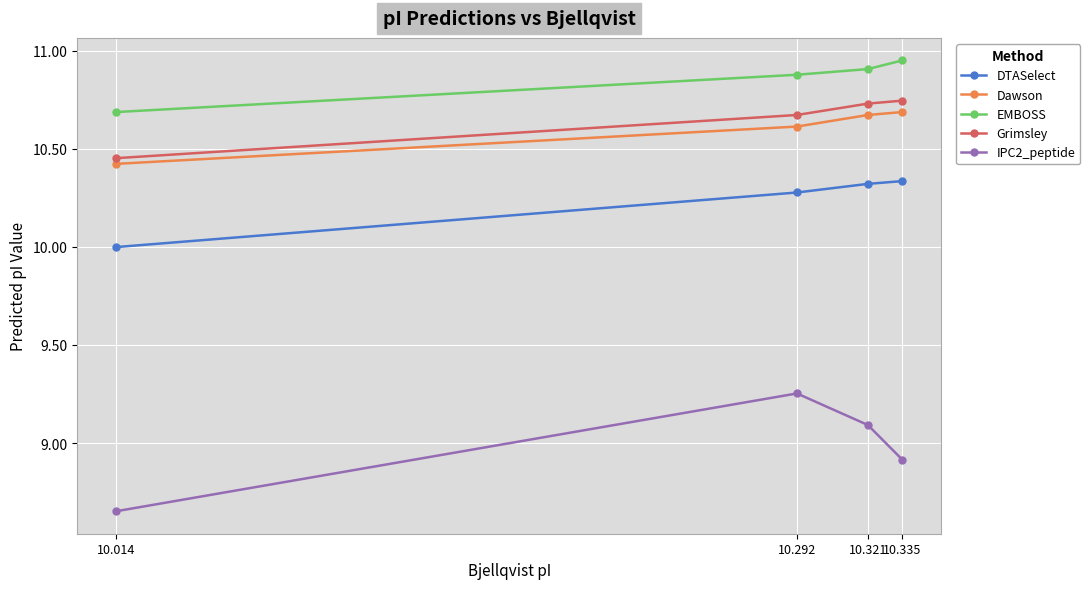

What value does the IPC2_peptide series have at 10.335?

8.9